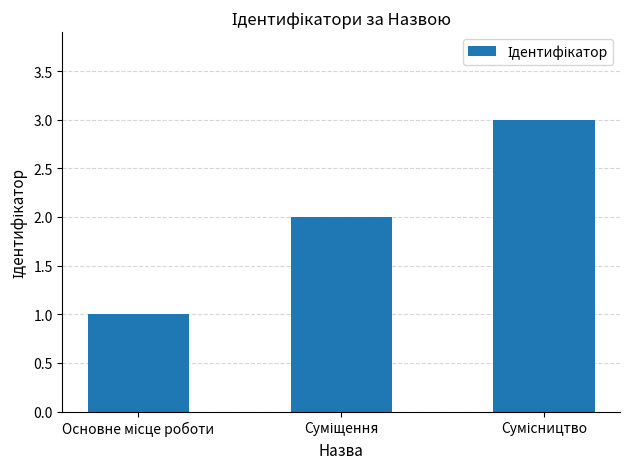

What is the greatest value displayed?

3